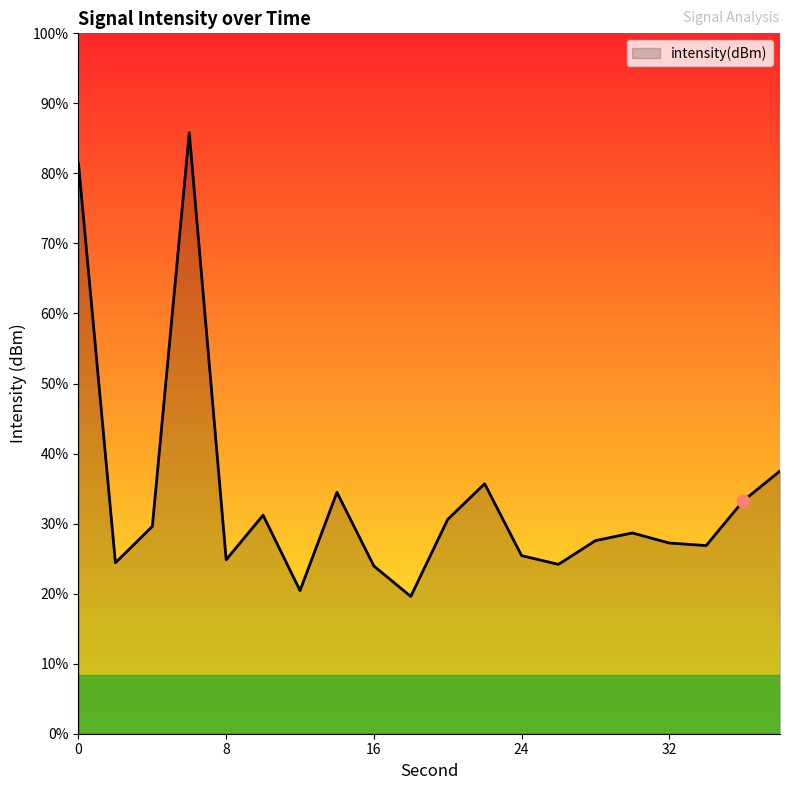

Which has a higher value, 16 or 10?

10